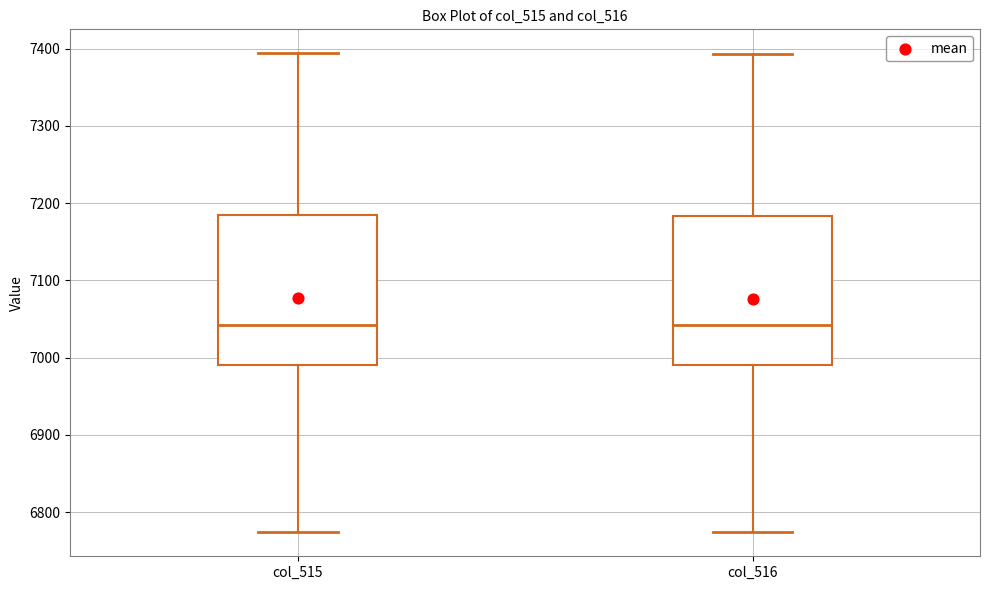

Where does the upper whisker of the box for col_515 end on the y-axis? The values are not printed on the chart, so give them approximately, as read against the axis.

7390